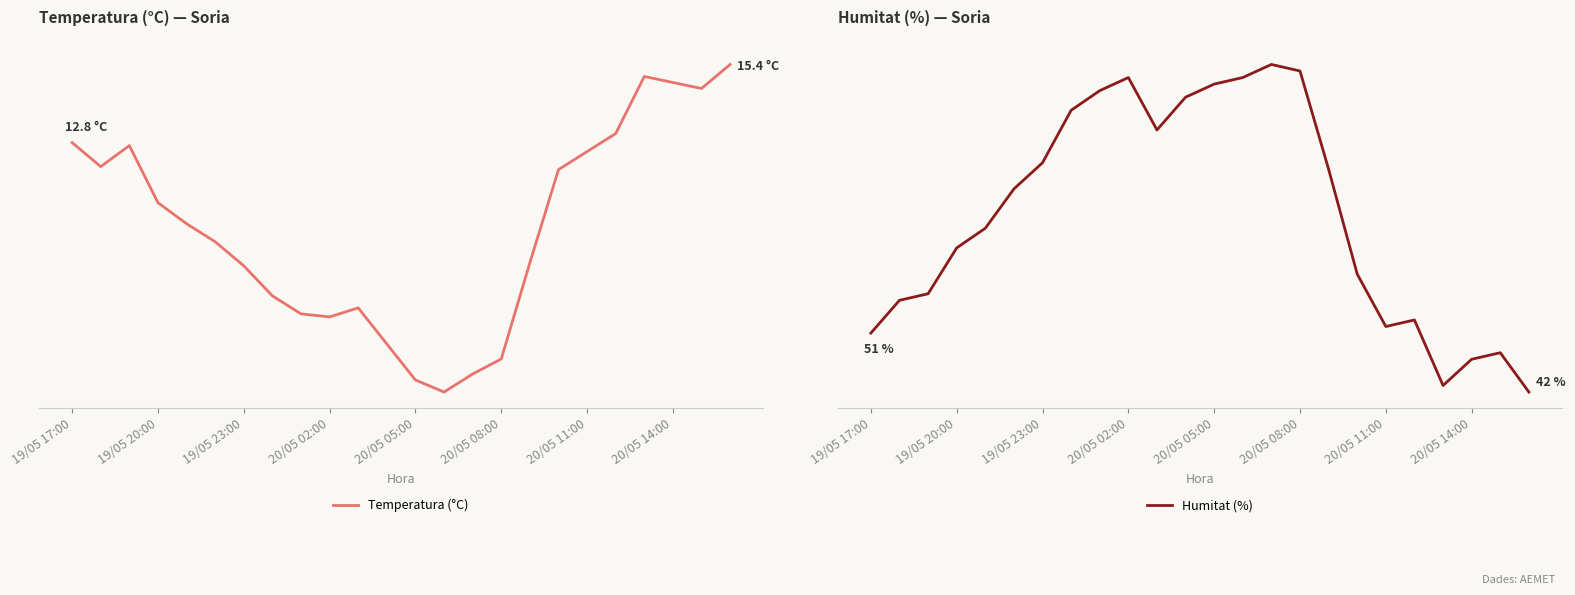

Which series has the largest range (max minus min)?

Humitat (%)